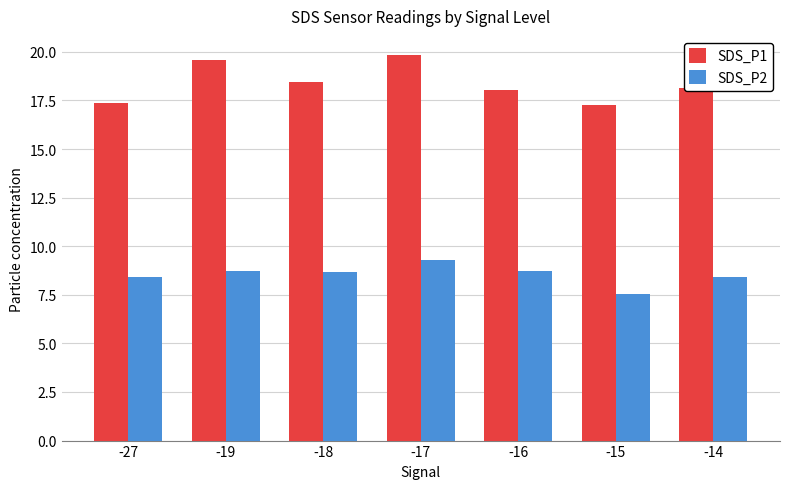

Which series has the widest spread of values?

SDS_P1